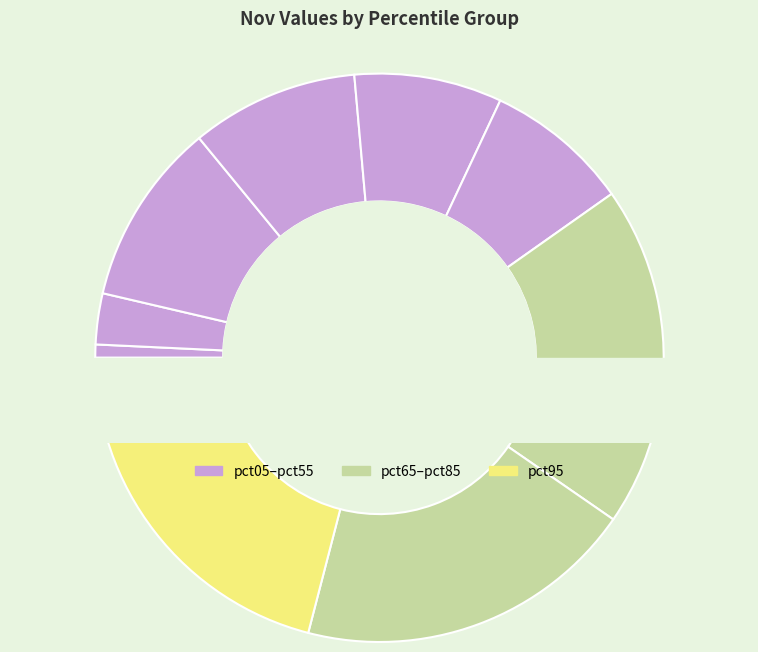

To the nearest percent, what portion does pct05 represent?

1%